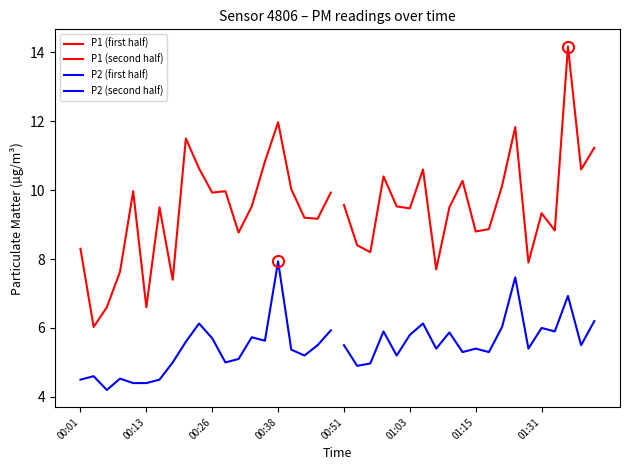

Which series ends up on top after the final intersection of P1 (first half) and P1 (second half)?

P1 (second half)